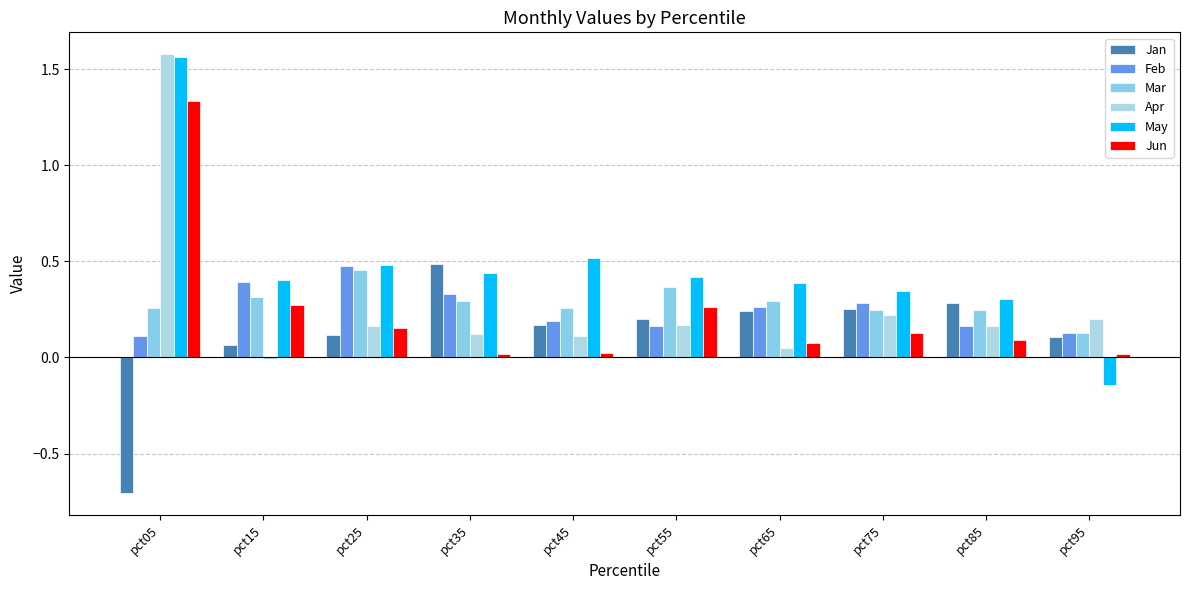

True or false: May has a value of 0.4 at pct55.

True